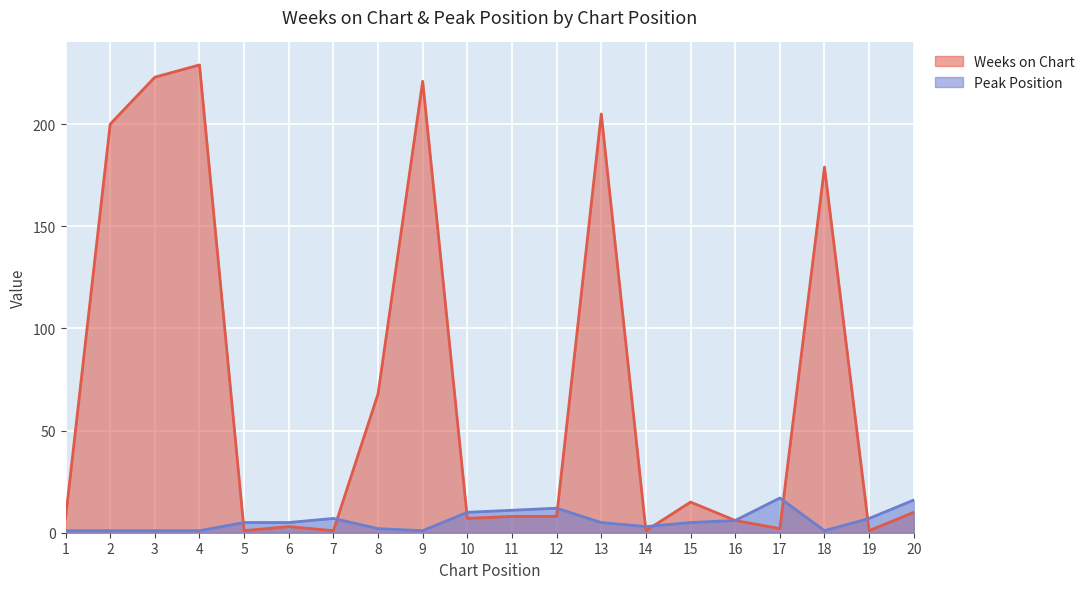

True or false: Peak Position has a value of 1 at 9.

True